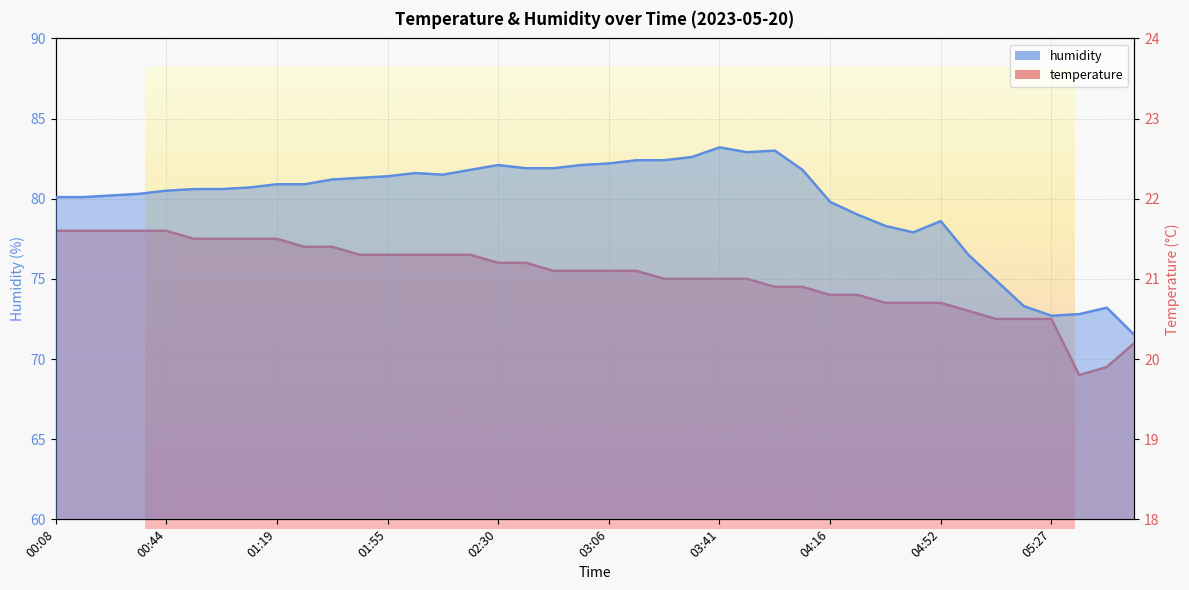

Rank the series by their average value, from highest to lowest.

humidity, temperature